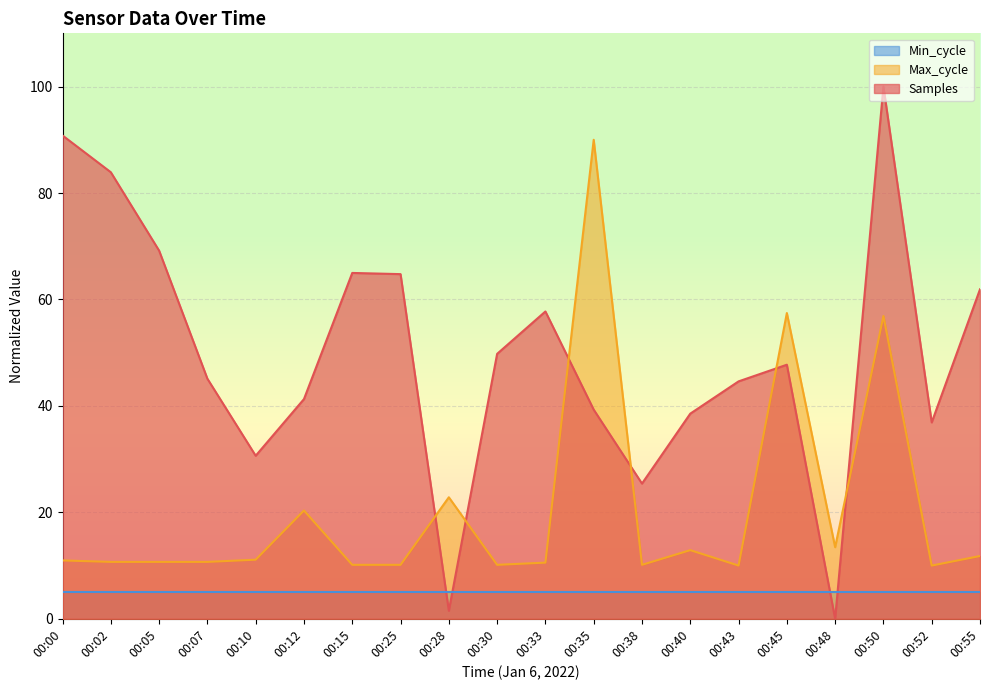

Does the chart display data point markers on the line(s)?

No